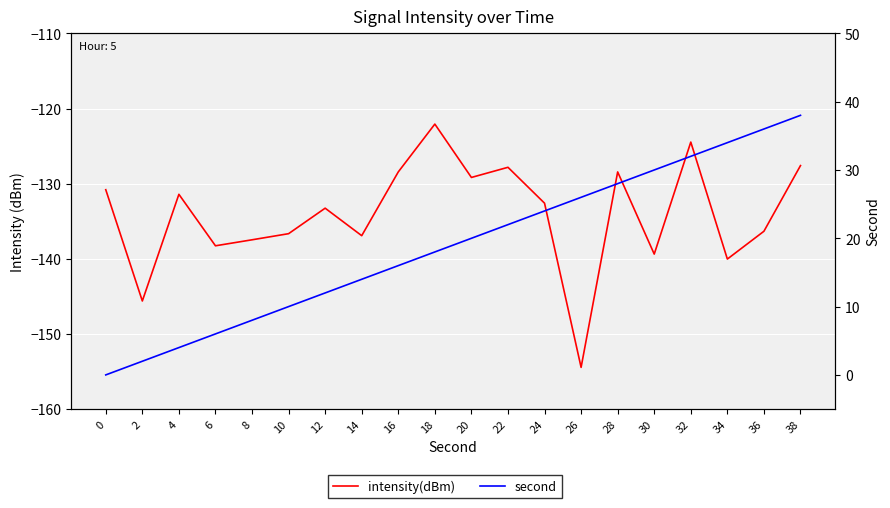

What is the value of the second point at the 10th from the left?

18.0